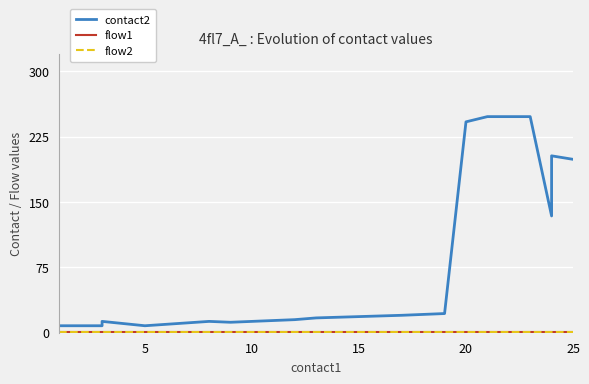

Is this an area chart (filled region under the line)?

No